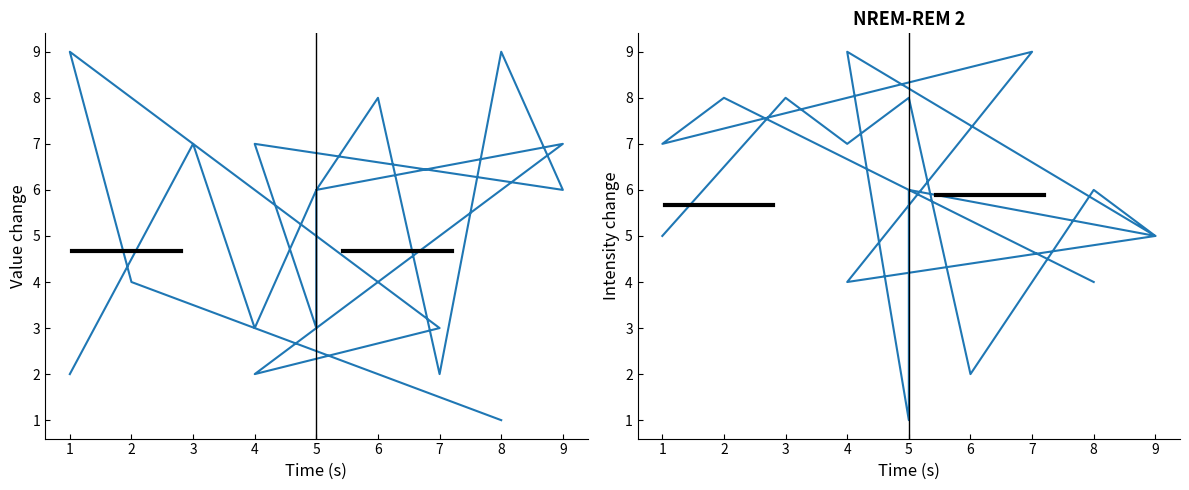

Which series has the widest spread of values?

col_3